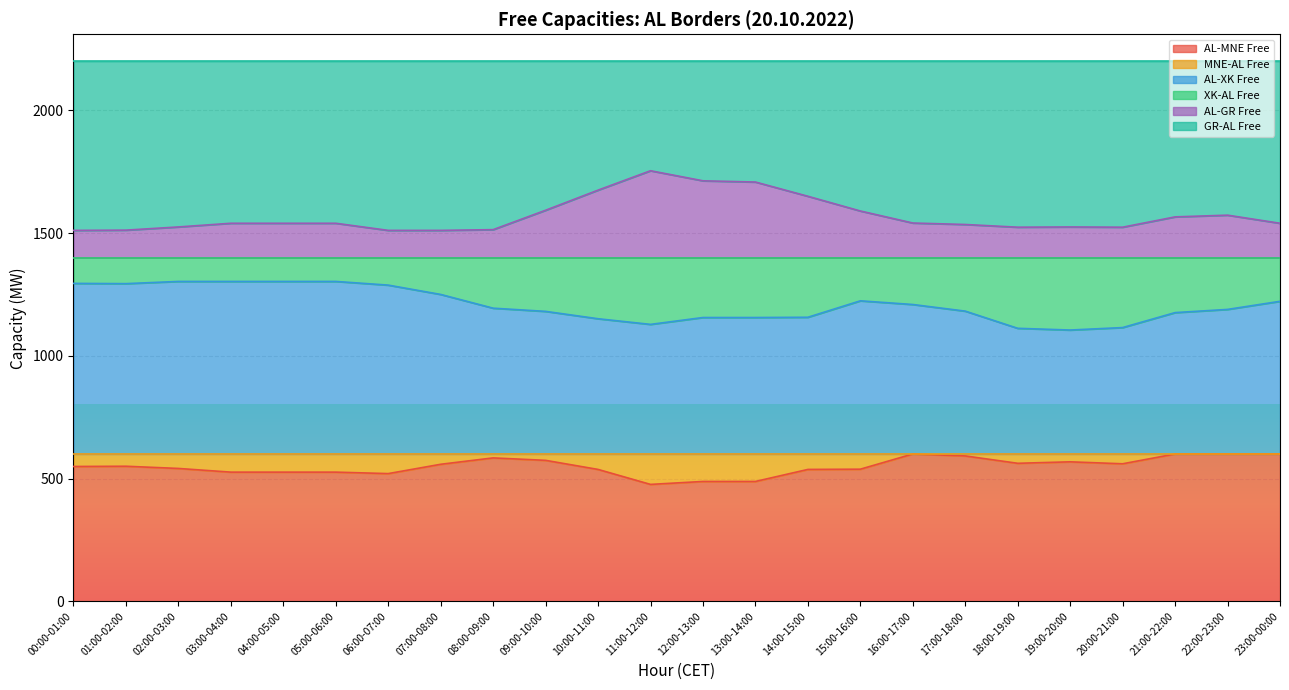

Reading right to left, transcribe all the data shown in this chart.

AL-MNE Free: 23:00-00:00=600	22:00-23:00=600	21:00-22:00=600	20:00-21:00=560	19:00-20:00=568	18:00-19:00=562	17:00-18:00=592	16:00-17:00=600	15:00-16:00=538	14:00-15:00=537	13:00-14:00=488	12:00-13:00=488	11:00-12:00=476	10:00-11:00=537	09:00-10:00=574	08:00-09:00=584	07:00-08:00=558	06:00-07:00=520	05:00-06:00=526	04:00-05:00=526	03:00-04:00=526	02:00-03:00=541	01:00-02:00=550	00:00-01:00=549
AL-XK Free: 23:00-00:00=1222	22:00-23:00=1189	21:00-22:00=1176	20:00-21:00=1115	19:00-20:00=1105	18:00-19:00=1112	17:00-18:00=1182	16:00-17:00=1209	15:00-16:00=1224	14:00-15:00=1157	13:00-14:00=1156	12:00-13:00=1156	11:00-12:00=1128	10:00-11:00=1151	09:00-10:00=1181	08:00-09:00=1194	07:00-08:00=1250	06:00-07:00=1288	05:00-06:00=1303	04:00-05:00=1303	03:00-04:00=1303	02:00-03:00=1303	01:00-02:00=1294	00:00-01:00=1295
AL-GR Free: 23:00-00:00=1540	22:00-23:00=1573	21:00-22:00=1566	20:00-21:00=1524	19:00-20:00=1525	18:00-19:00=1524	17:00-18:00=1535	16:00-17:00=1541	15:00-16:00=1590	14:00-15:00=1650	13:00-14:00=1708	12:00-13:00=1713	11:00-12:00=1754	10:00-11:00=1675	09:00-10:00=1593	08:00-09:00=1514	07:00-08:00=1511	06:00-07:00=1511	05:00-06:00=1540	04:00-05:00=1540	03:00-04:00=1540	02:00-03:00=1525	01:00-02:00=1512	00:00-01:00=1511